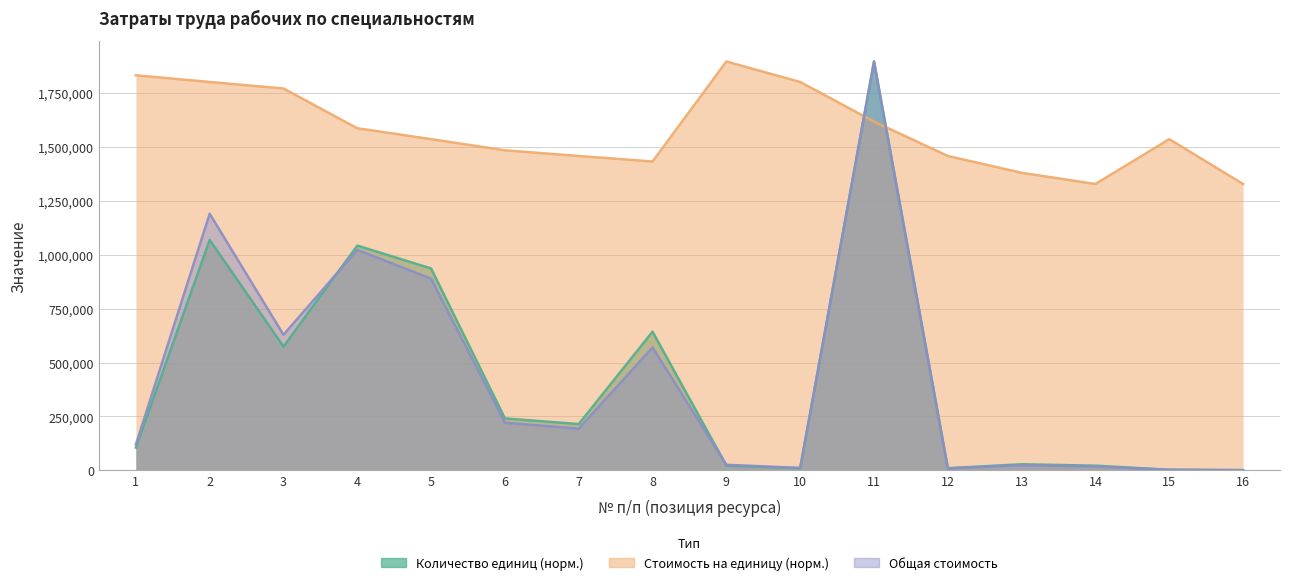

At which label does Общая стоимость reach its minimum?

16